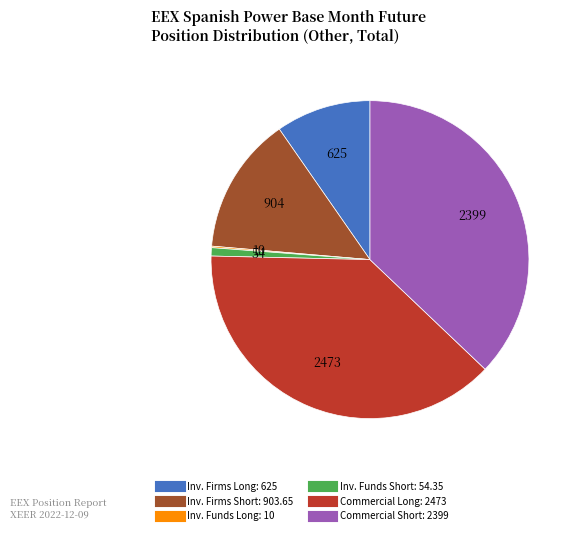

Is there a majority slice in this chart?

No